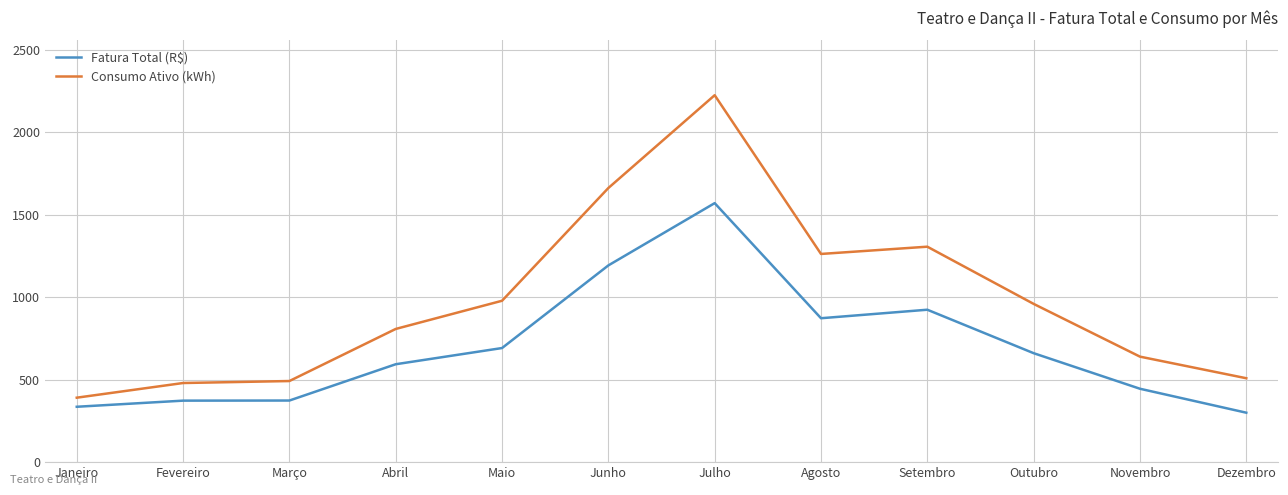

What is the spread (max minus min) of values at Maio?

286.8